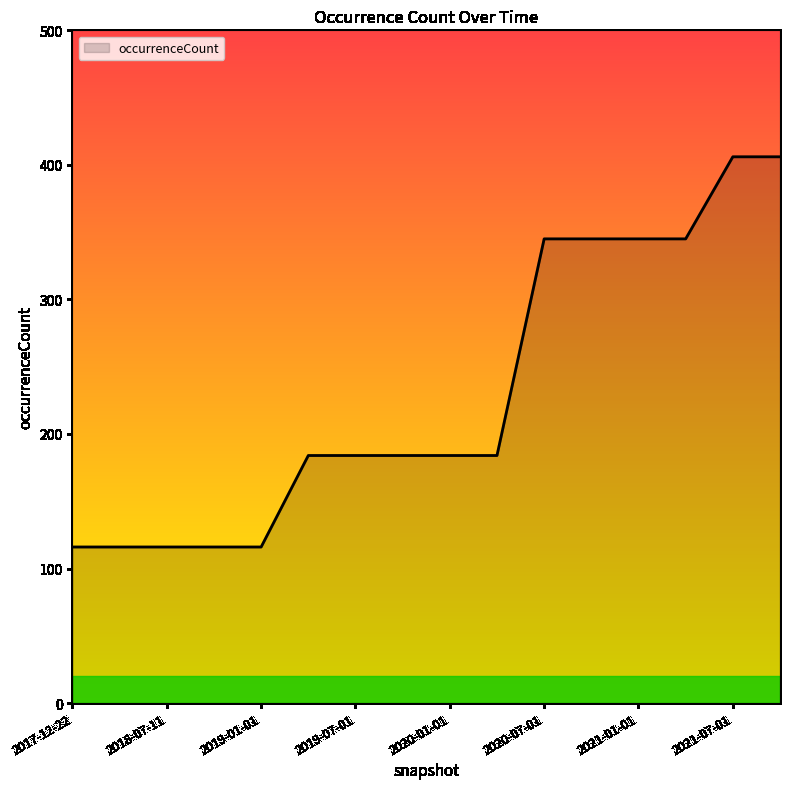

What is the difference between the maximum and minimum values?

290